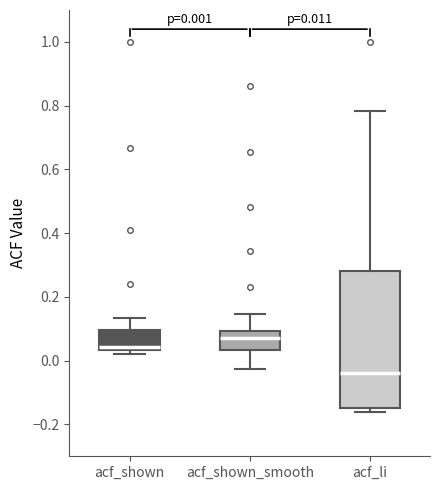

Which box's median line is the lowest?

acf_li